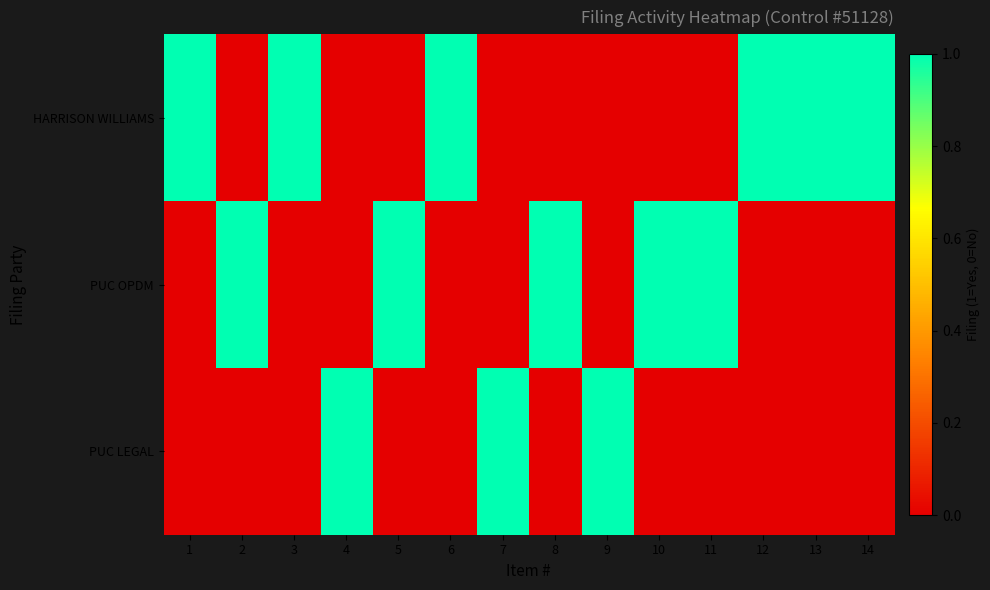

What is the greatest value displayed?

1